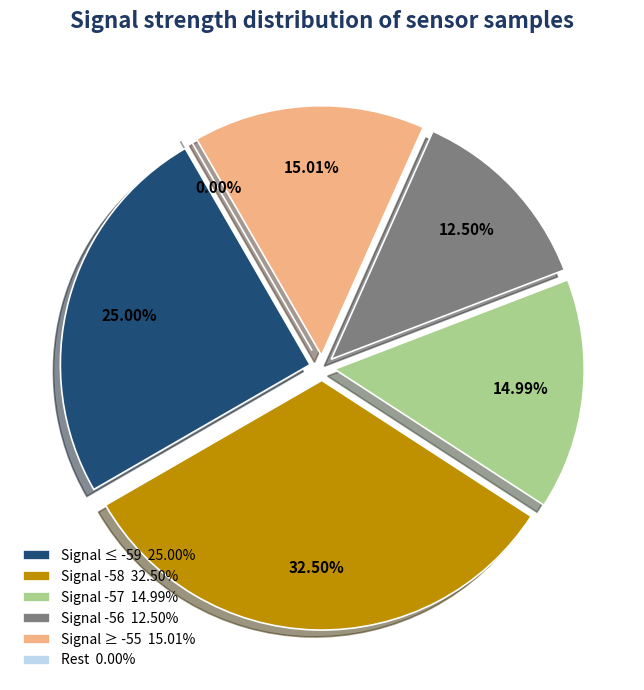

Is 33 the majority of the pie?

No